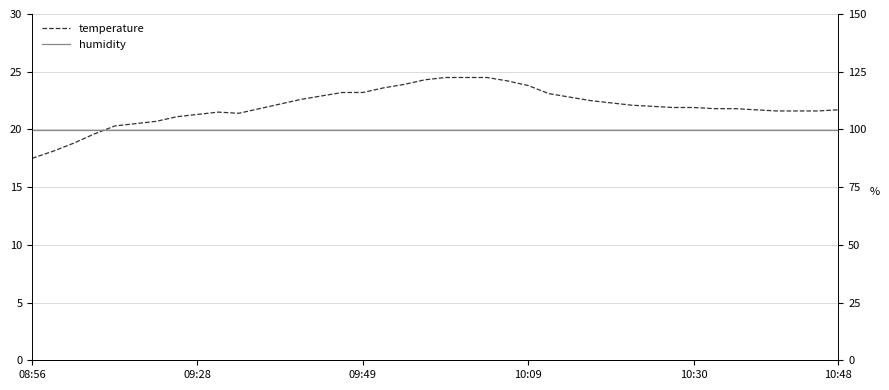

How many lines are shown in the chart?

2